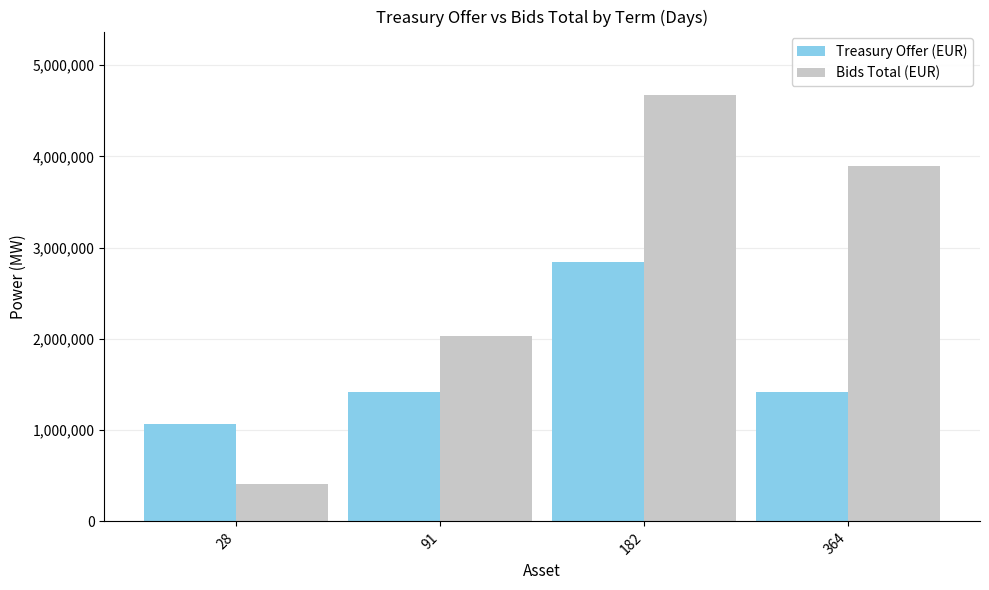

True or false: Treasury Offer (EUR) has a value of 1067153.9 at 28.

True